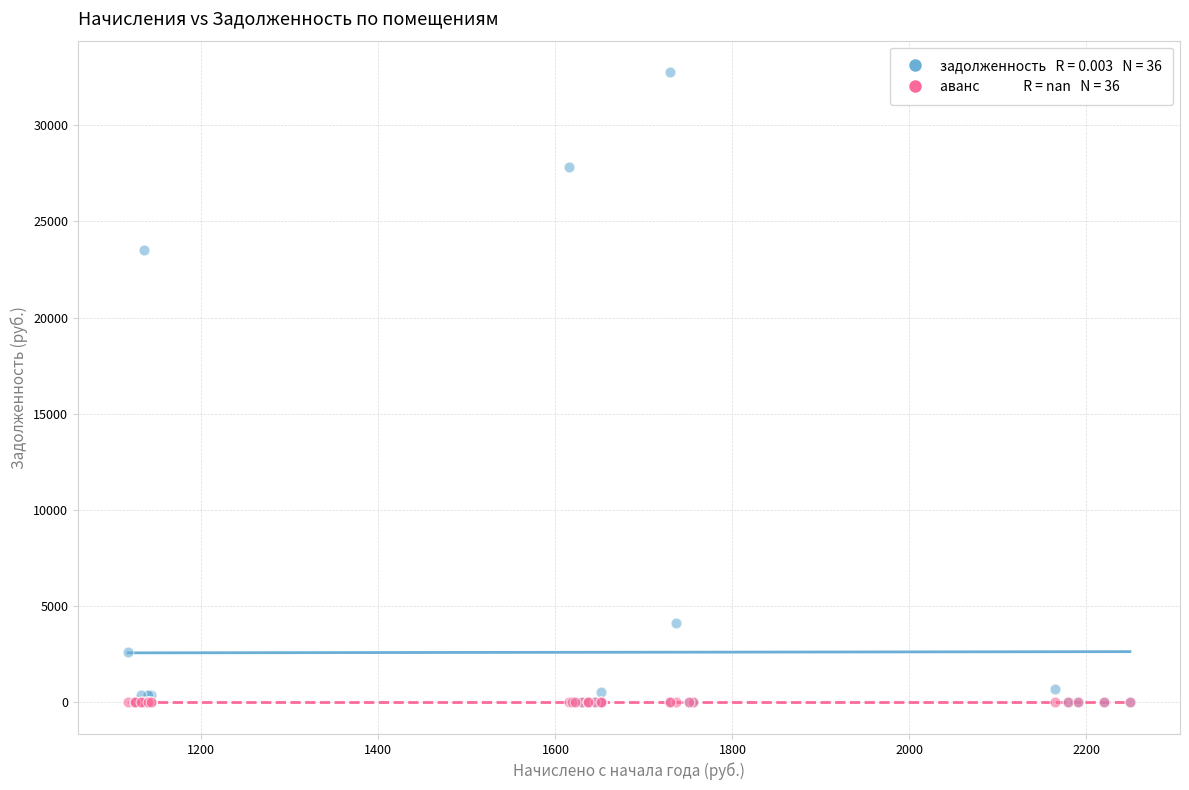

Across all series, what Y value is closest to 16378?

23531.5